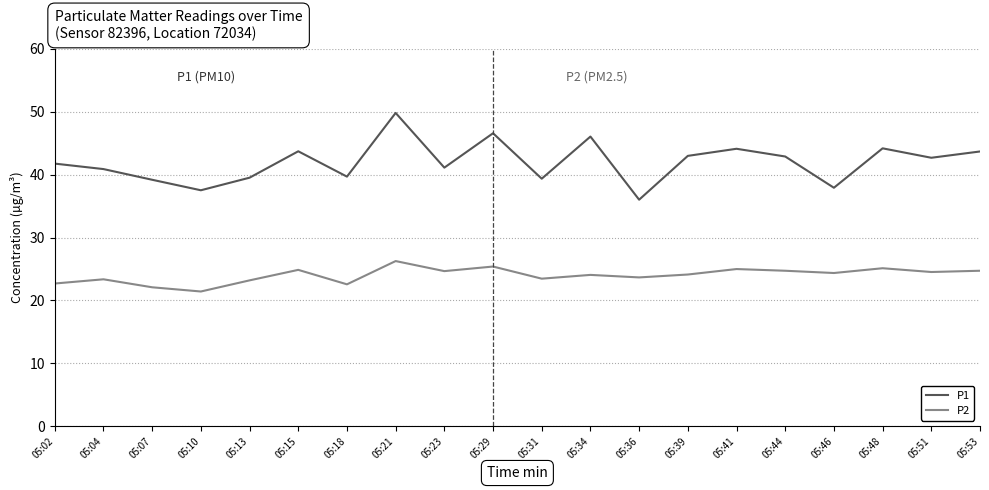

What is the highest value of the P2 series?

26.3